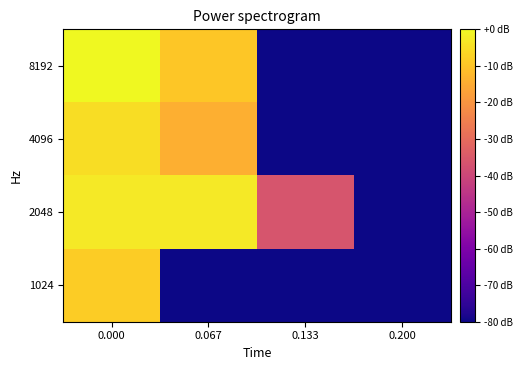

Reading left to right, transcribe all the data shown in this chart.

8192: 0.000=0.0	0.067=-9.5	0.133=-103.3	0.200=-103.3
4096: 0.000=-5.1	0.067=-14.1	0.133=-103.3	0.200=-103.3
2048: 0.000=-3.0	0.067=-3.0	0.133=-36.1	0.200=-103.3
1024: 0.000=-8.3	0.067=-103.3	0.133=-103.3	0.200=-103.3